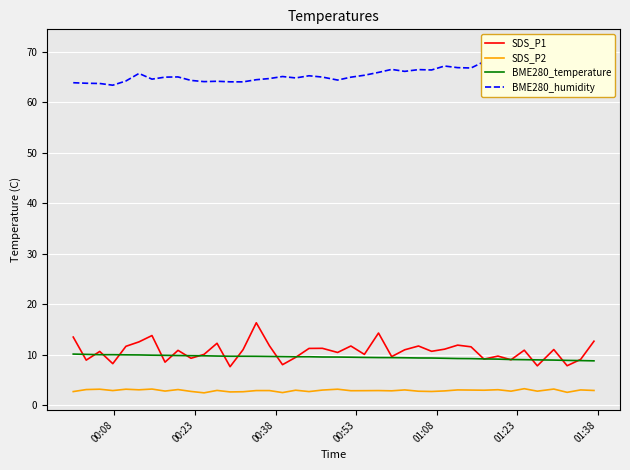

True or false: SDS_P2 and BME280_temperature cross at least once.

False